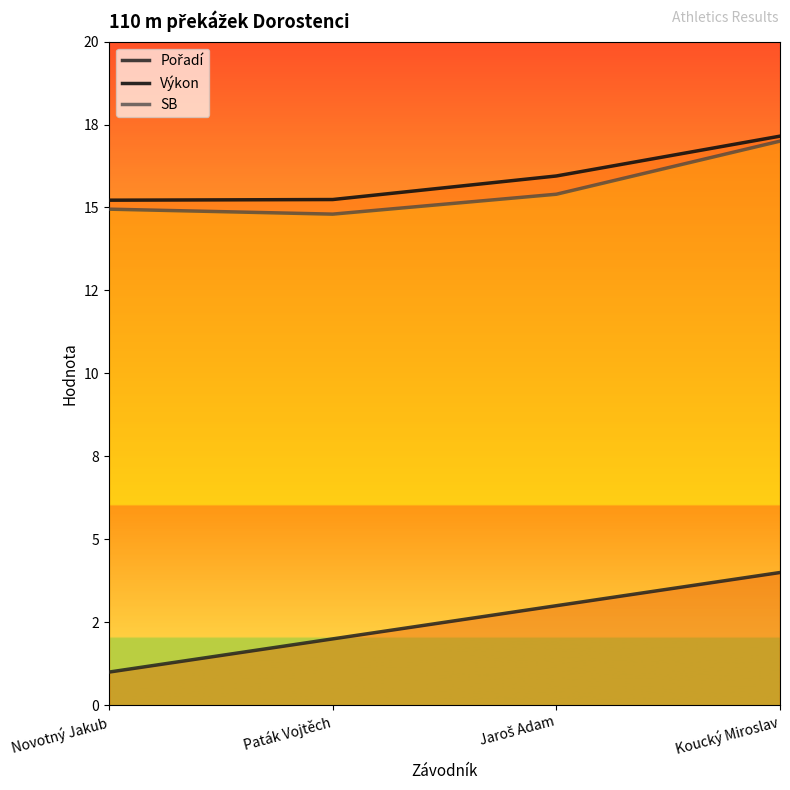

Is it true that Výkon equals 23.3 at Novotný Jakub?

False